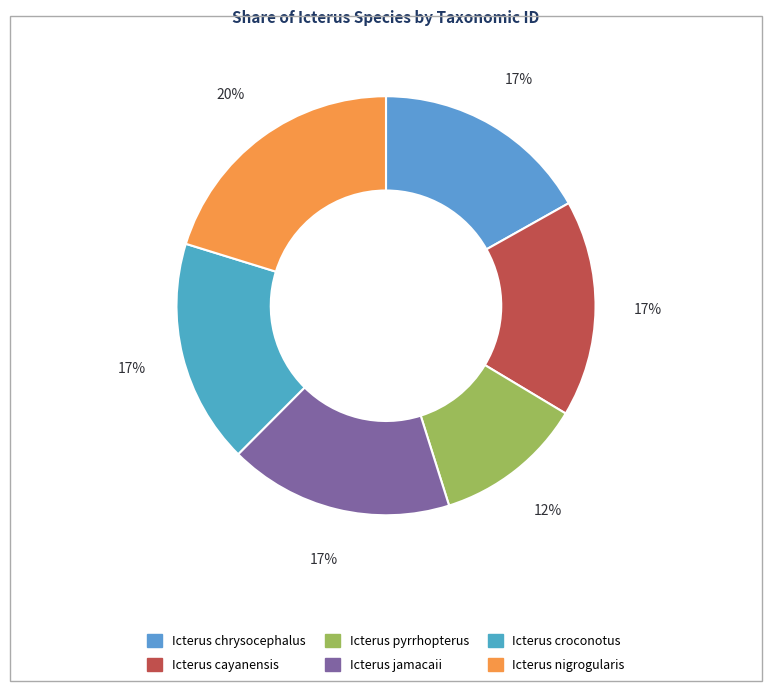

Is there any slice that represents more than half of the pie?

No